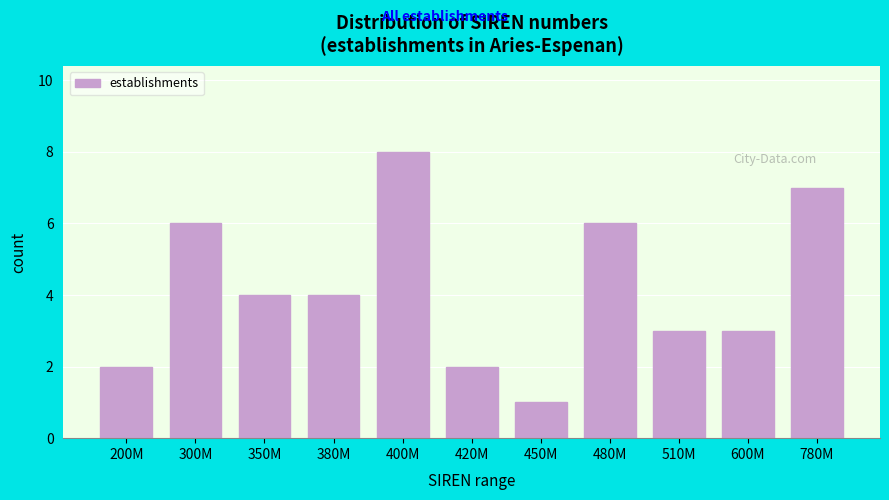

Reading right to left, list all the values displayed in this chart.

780M=7	600M=3	510M=3	480M=6	450M=1	420M=2	400M=8	380M=4	350M=4	300M=6	200M=2